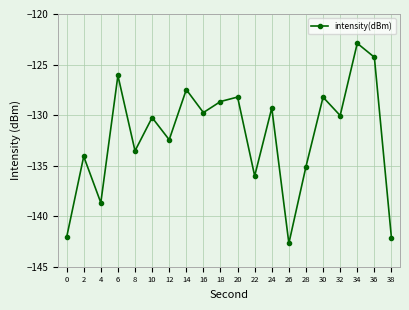

What is the maximum value shown in the chart?

-122.9